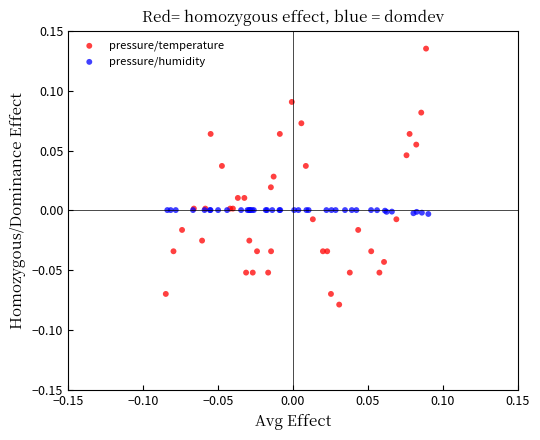

Which series reaches the maximum Y coordinate?

pressure/temperature